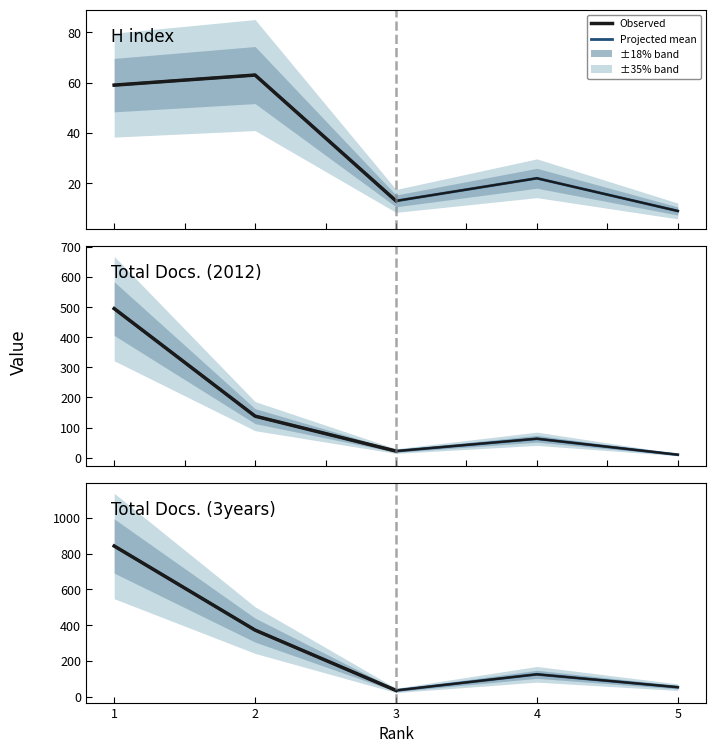

Reading right to left, list all the values displayed in this chart.

H index: 5=9	4=22	3=13	2=63	1=59
Total Docs. (2012): 5=10	4=63	3=22	2=138	1=495
Total Docs. (3years): 5=53	4=125	3=35	2=372	1=842